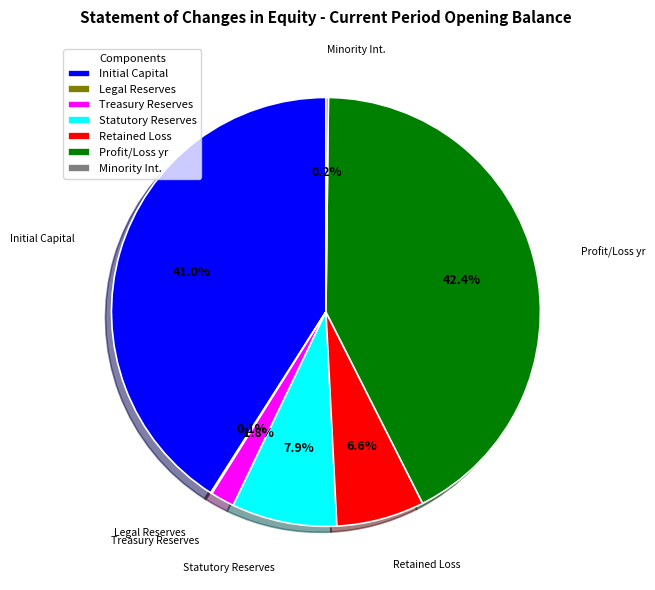

What percentage is NOT represented by Statutory Reserves?

92.1%